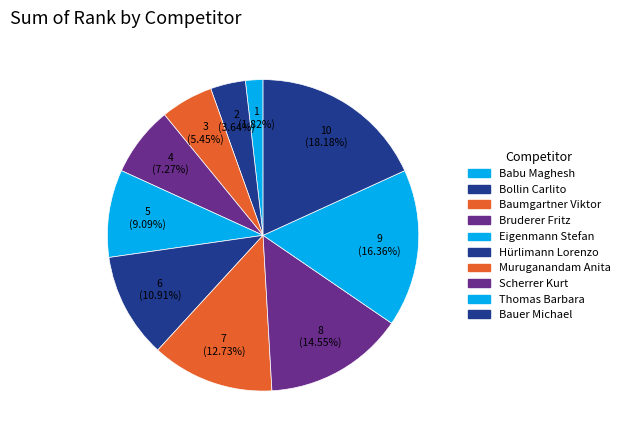

To the nearest percent, what portion does Scherrer Kurt represent?

15%